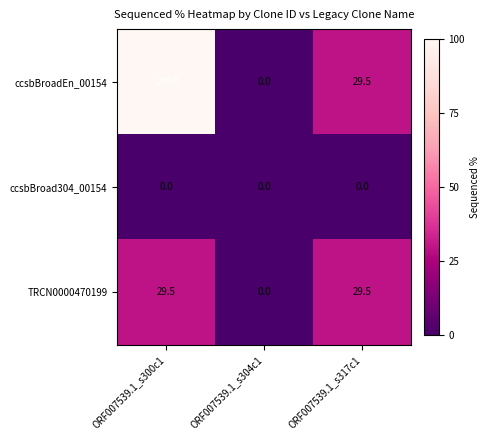

How many ccsbBroadEn_00154 values are between 0 and 100?

3